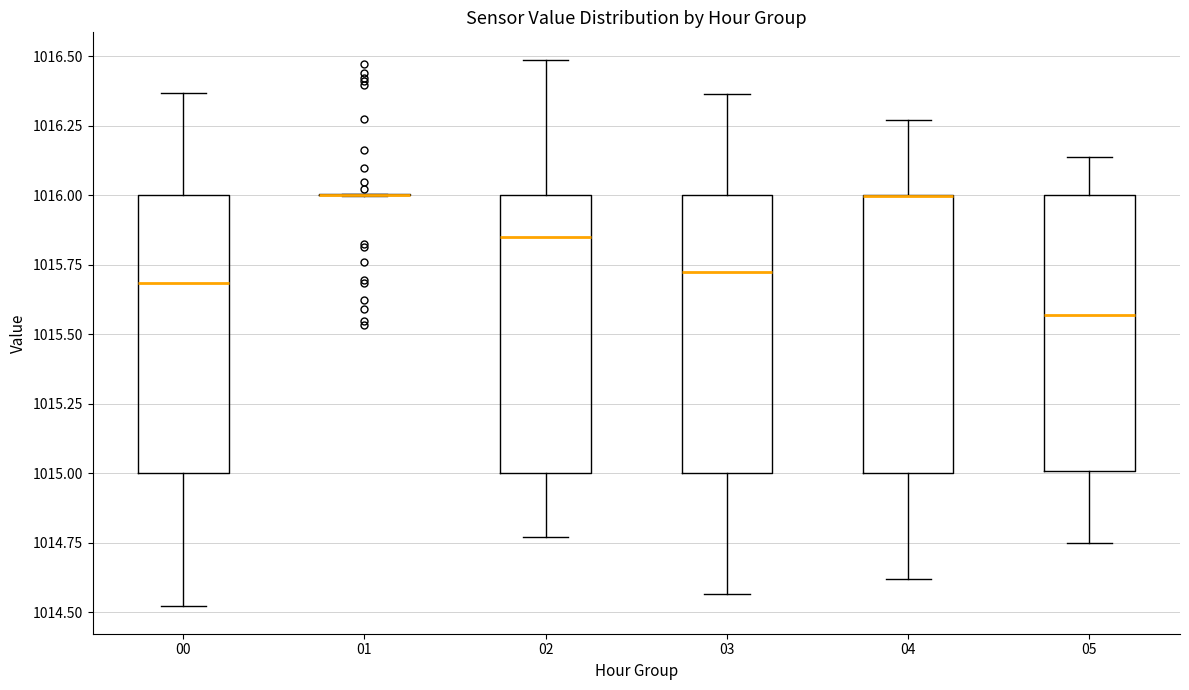

Reading left to right, transcribe this box plot: for each box, give where its median line is, the range the box spans, and where its two whiskers end, as read against the y-axis. The values are not printed on the chart, so give them approximately, as read against the axis.

00: median 1015.70, box 1015.00 to 1016.00, whiskers 1014.50 to 1016.35
01: box collapsed to a line at 1016.00, whiskers 1016.00 to 1016.00
02: median 1015.85, box 1015.00 to 1016.00, whiskers 1014.75 to 1016.50
03: median 1015.70, box 1015.00 to 1016.00, whiskers 1014.55 to 1016.35
04: median 1016.00 (drawn on the box's upper edge), box 1015.00 to 1016.00, whiskers 1014.60 to 1016.25
05: median 1015.55, box 1015.00 to 1016.00, whiskers 1014.75 to 1016.15